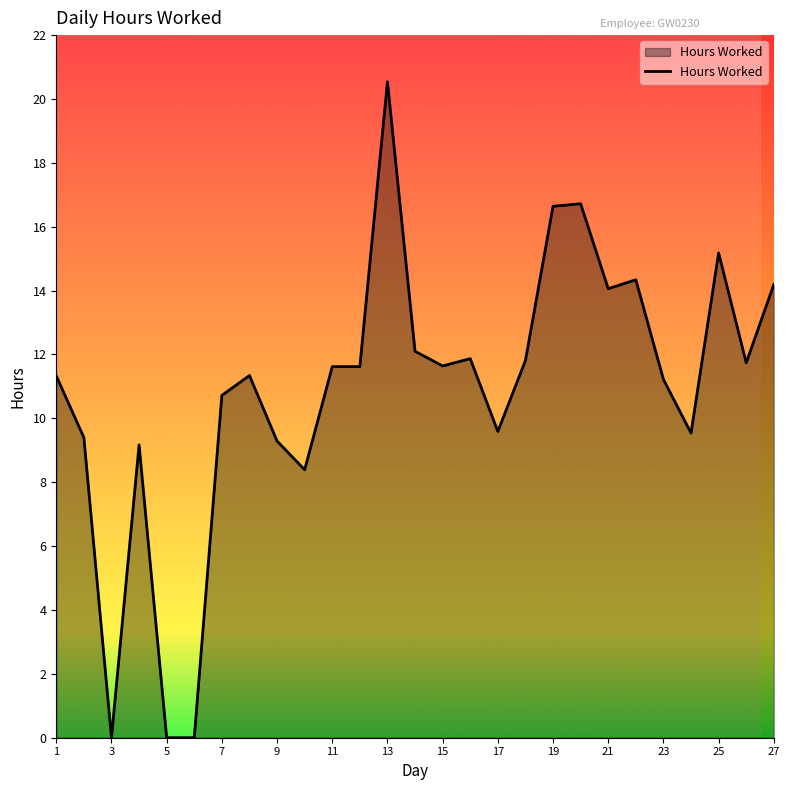

What is the difference between the maximum and minimum values?

20.5